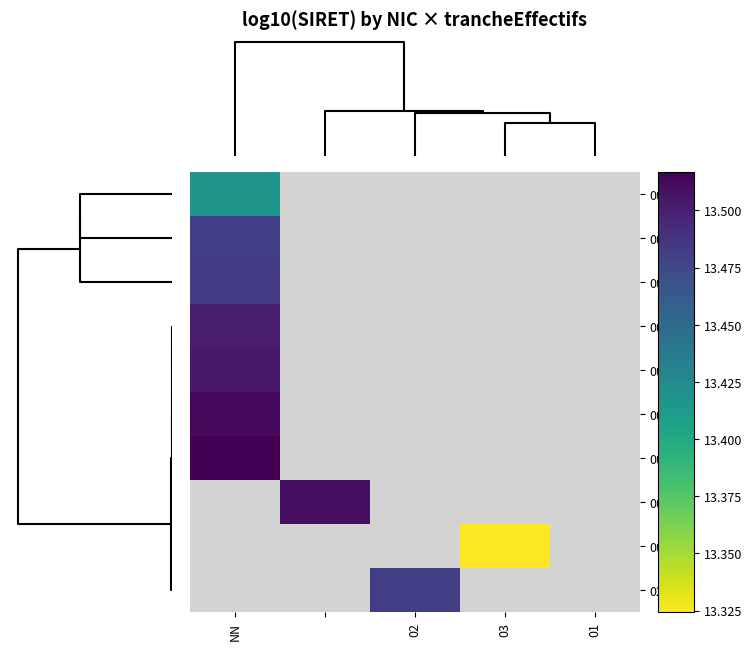

What is the lowest value of the 00012 series?

13.5